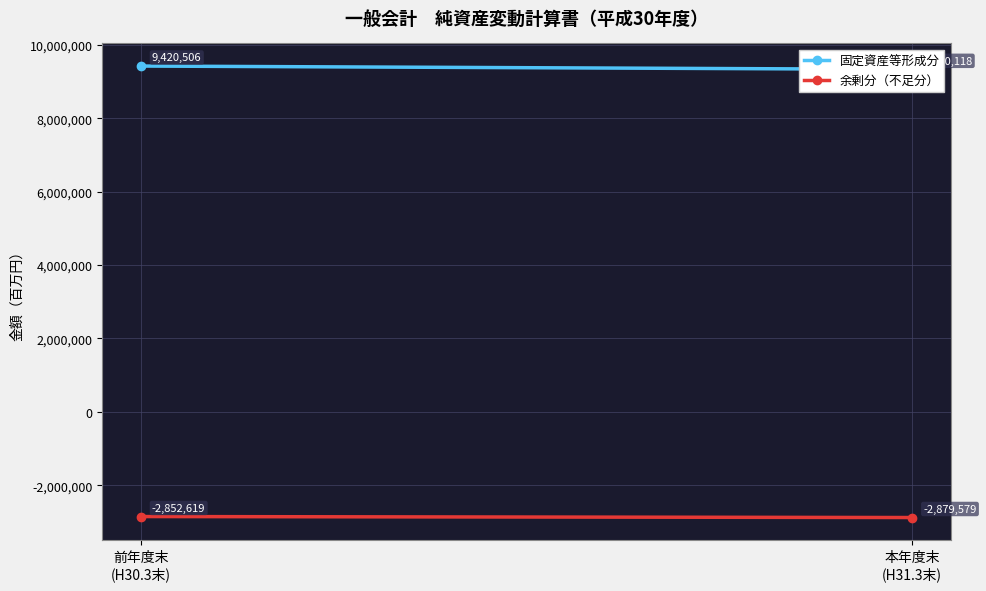

What is the difference between the maximum and minimum values in the 余剰分（不足分） series?

26960